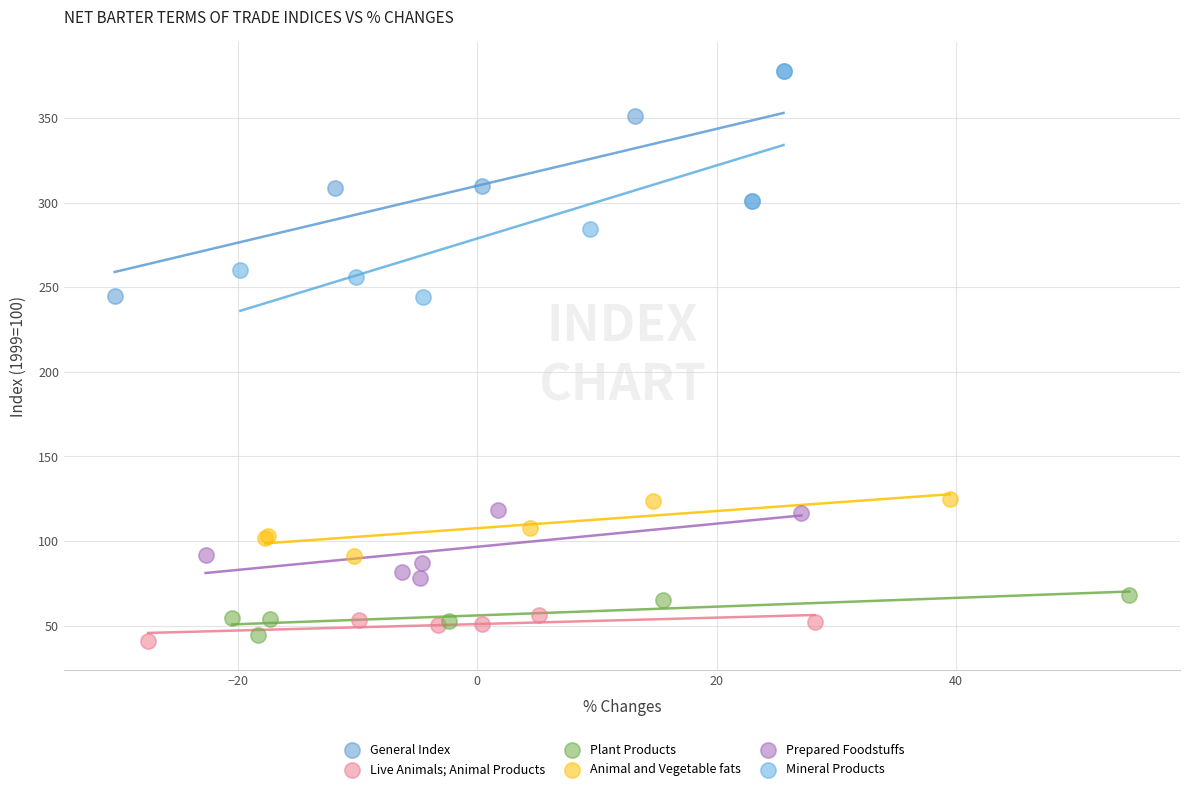

What are all the series names shown in the legend?

General Index, Live Animals; Animal Products, Plant Products, Animal and Vegetable fats, Prepared Foodstuffs, Mineral Products